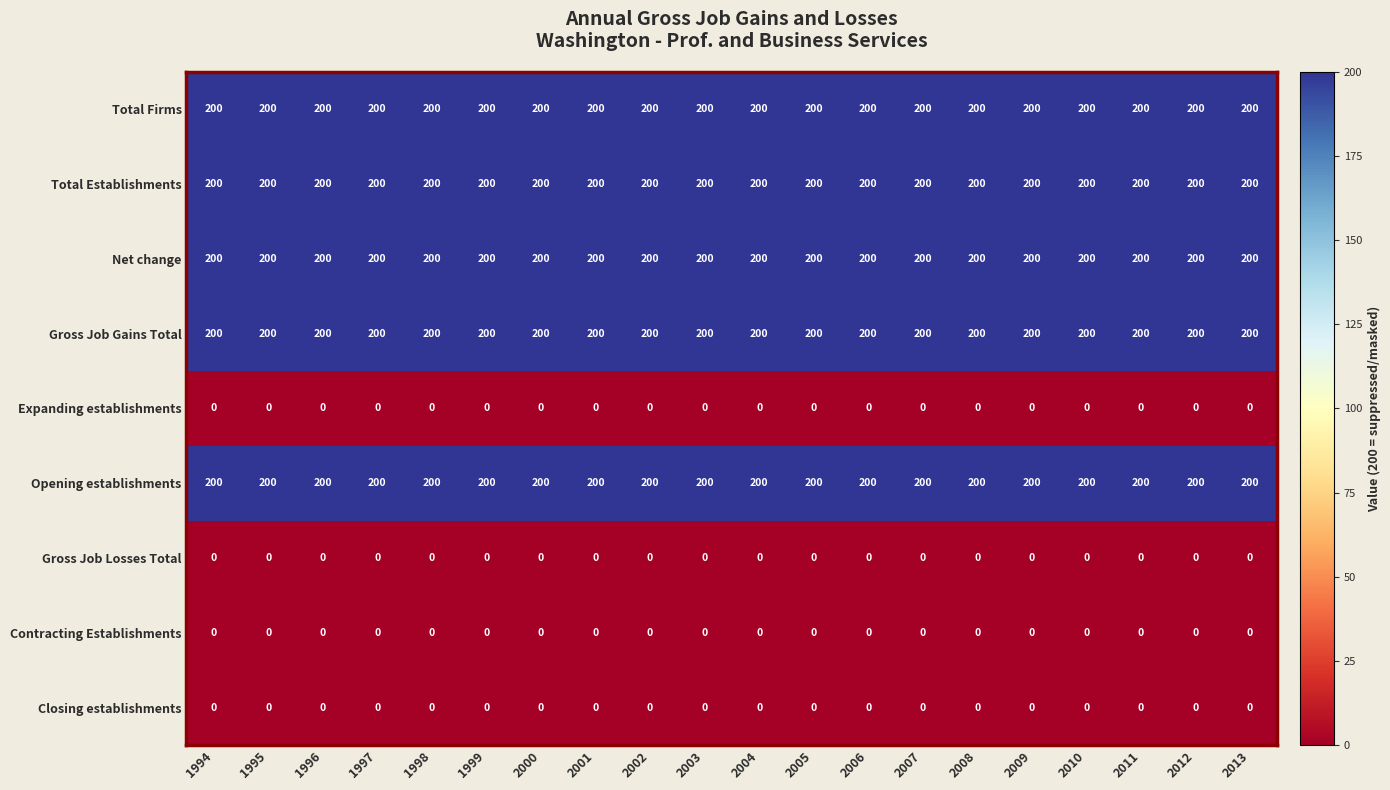

True or false: Total Establishments has a value of 200 at 1997.

True